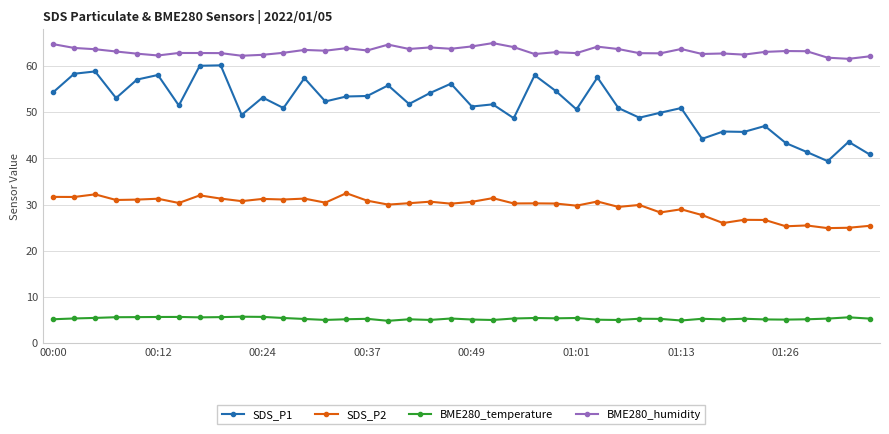

Does the chart display data point markers on the line(s)?

Yes